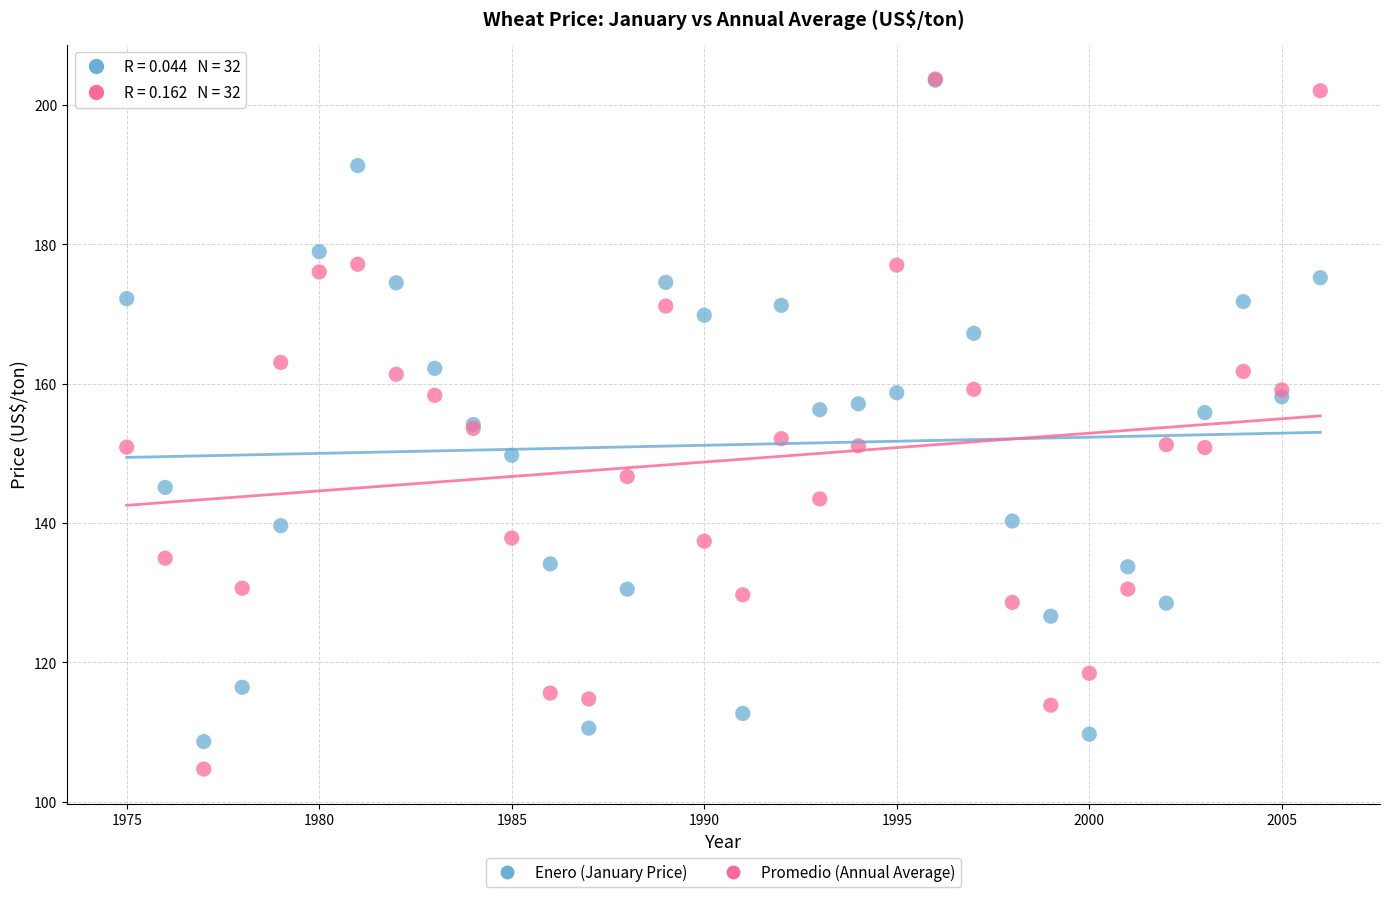

What are all the series names shown in the legend?

Enero (January Price), Promedio (Annual Average)